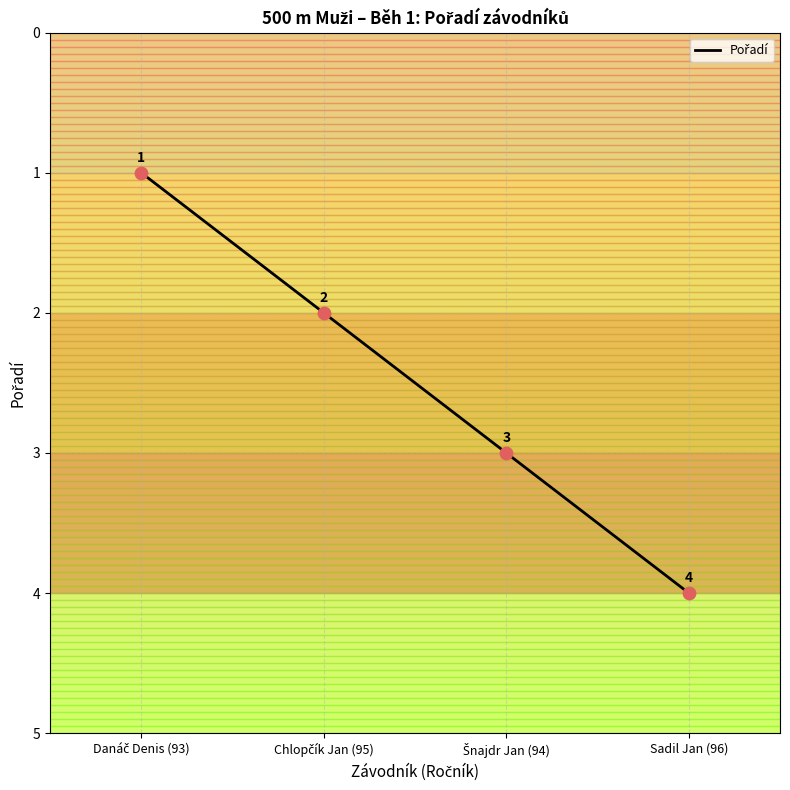

What is the greatest value displayed?

4